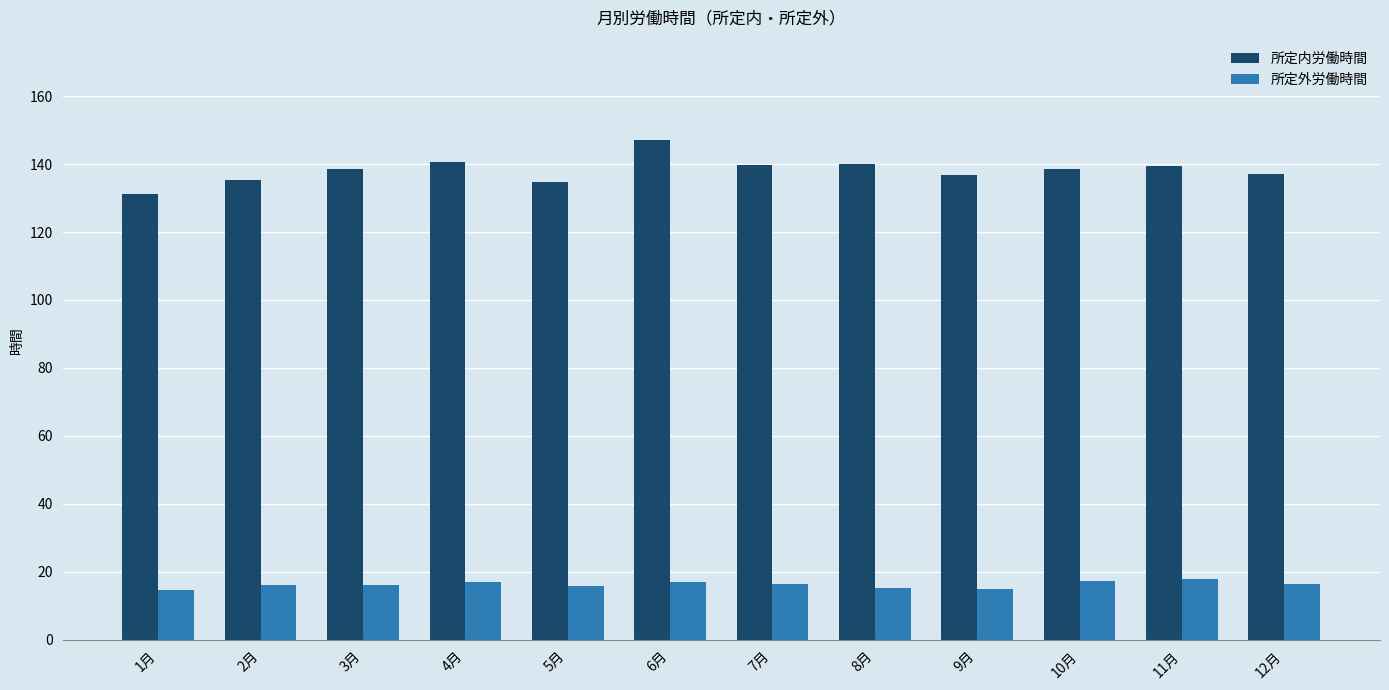

Is the value of 所定外労働時間 at 4月 greater than the value of 所定内労働時間 at 3月?

No